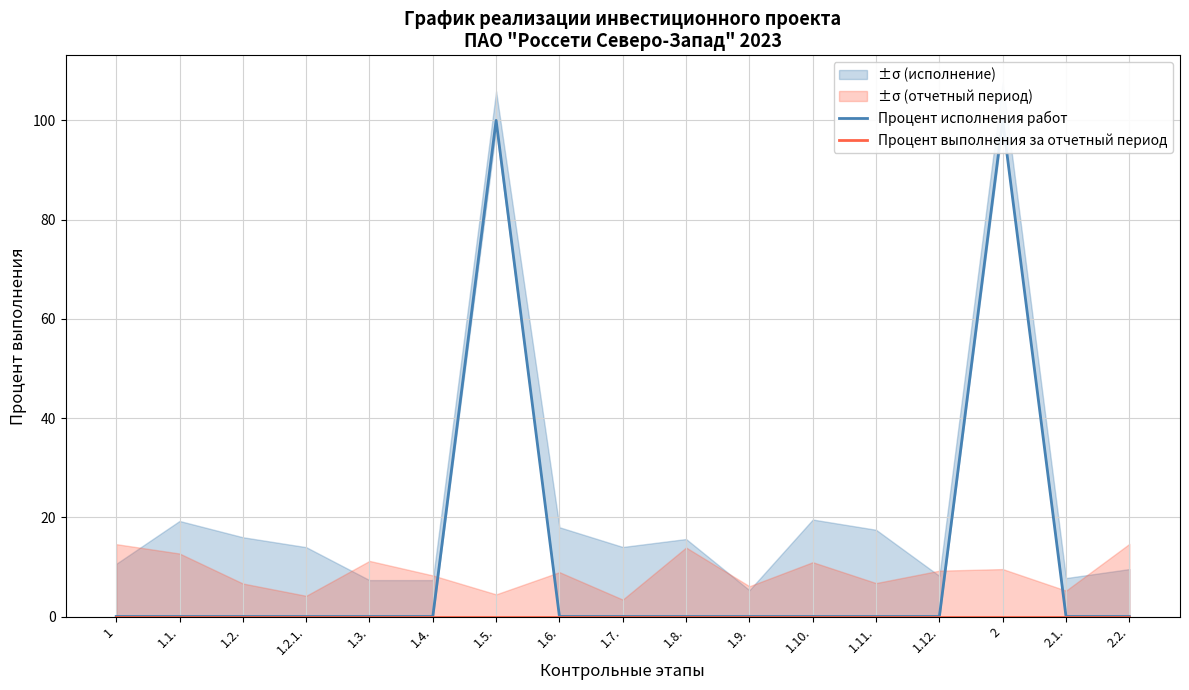

Which has a higher value, 1.9. or 1.5.?

1.5.